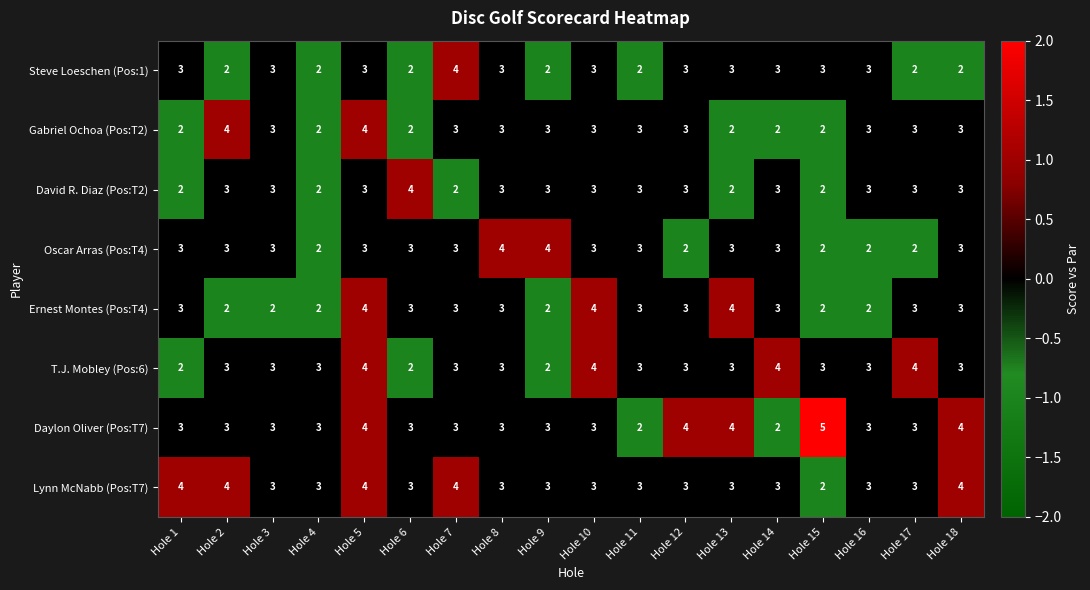

What is the sum of all Daylon Oliver (Pos:T7) values?

58